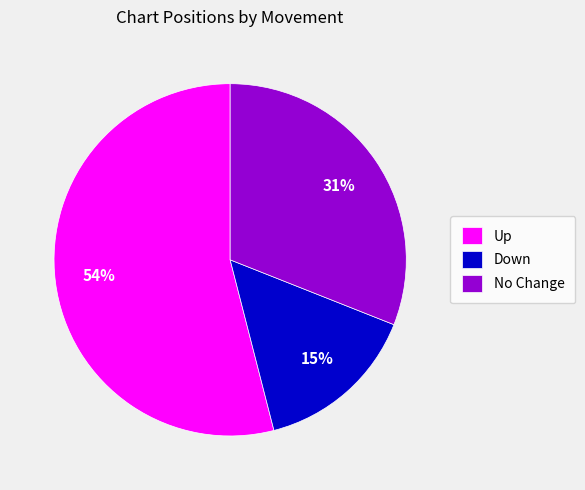

To the nearest percent, what is the difference between the largest and smallest slice percentages?

39%